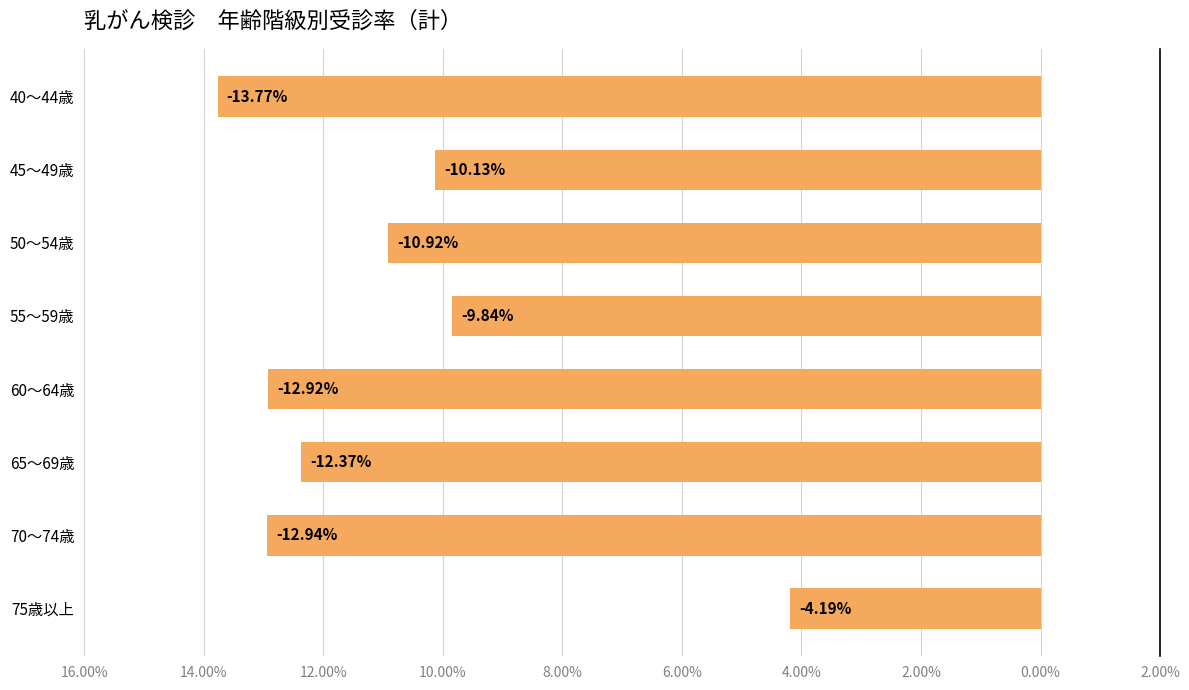

Are the bars horizontal?

Yes